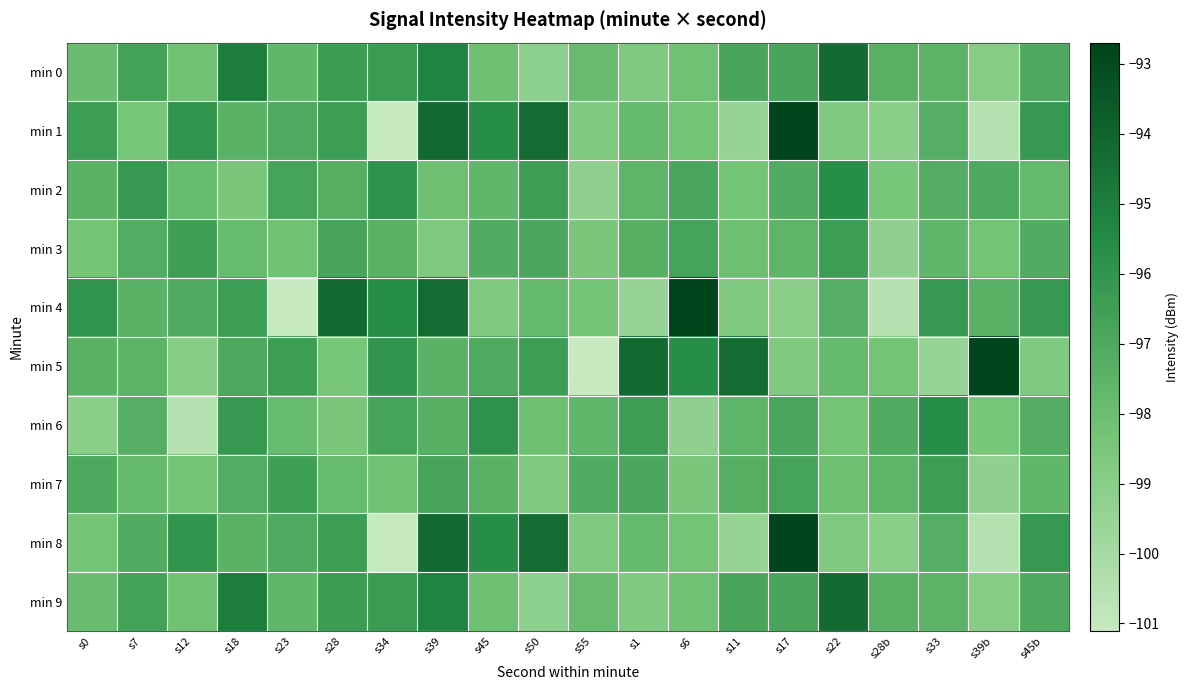

At which category is the sum across all series the highest?

s39